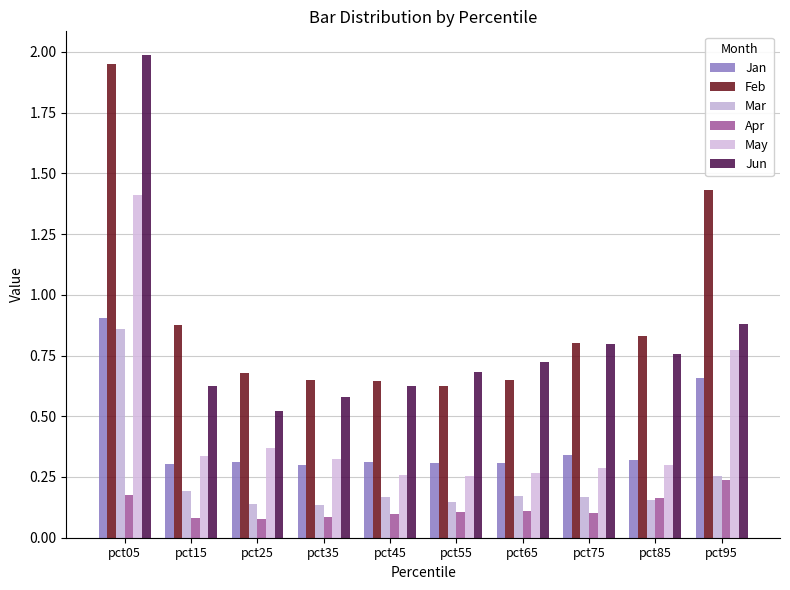

What is the value of the Feb bar at the 10th from the left?

1.4